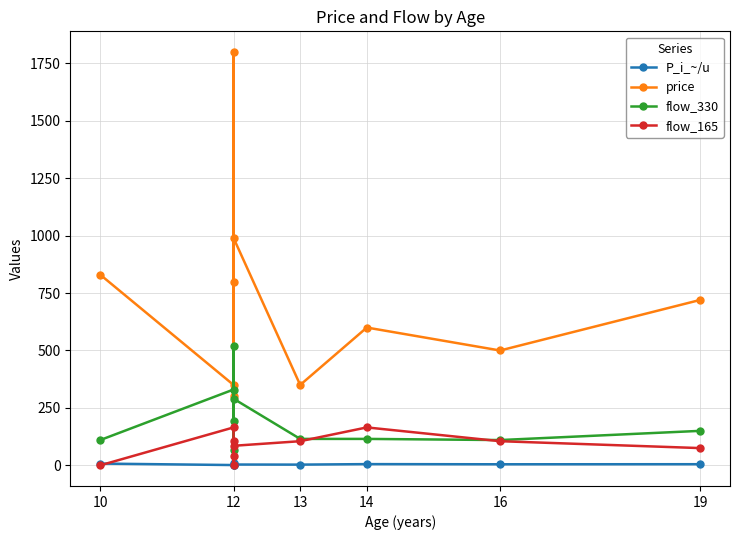

Where does the P_i_~/u series first go above 4?

10